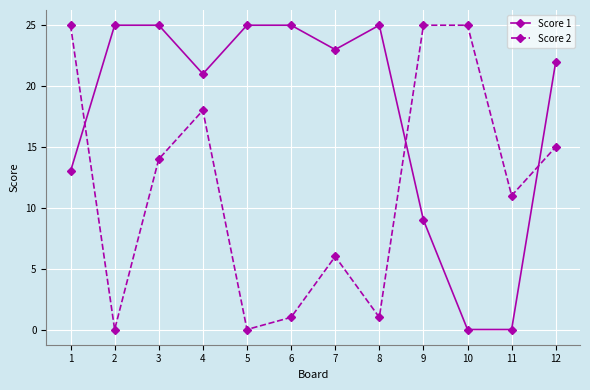

What is the difference between the highest and lowest values at 8?

24